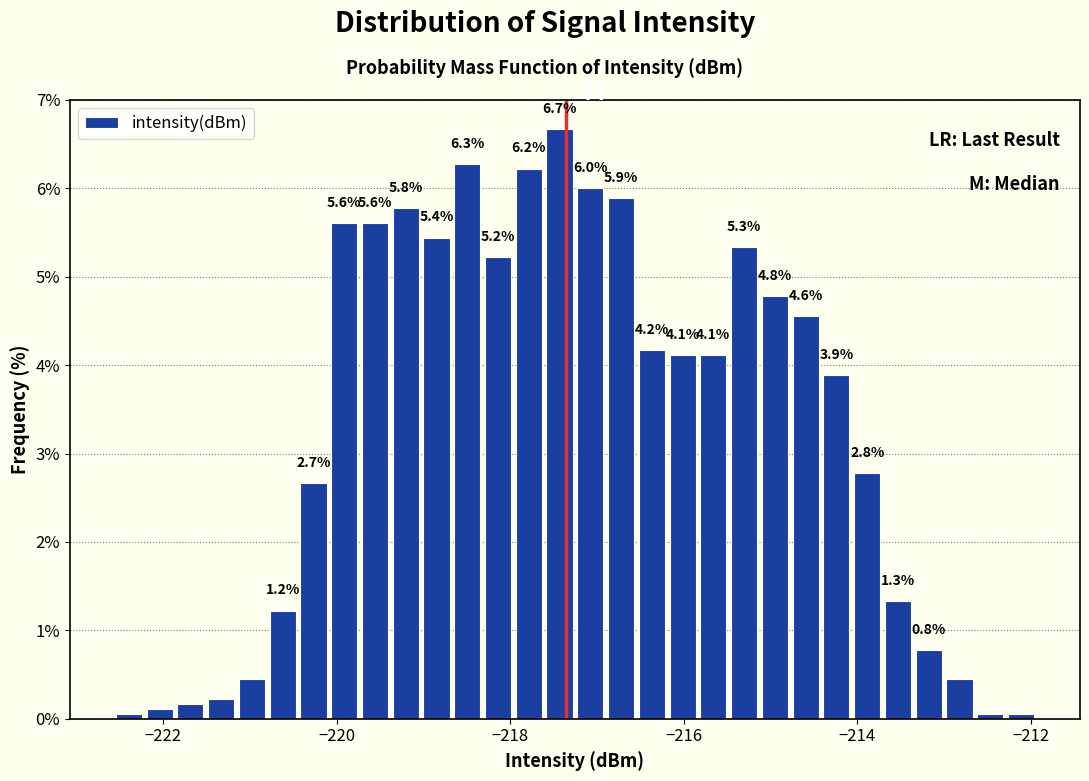

Around what value on the x-axis is the tallest bar? Give the approximate position of its centre, as read against the axis.

-217.4